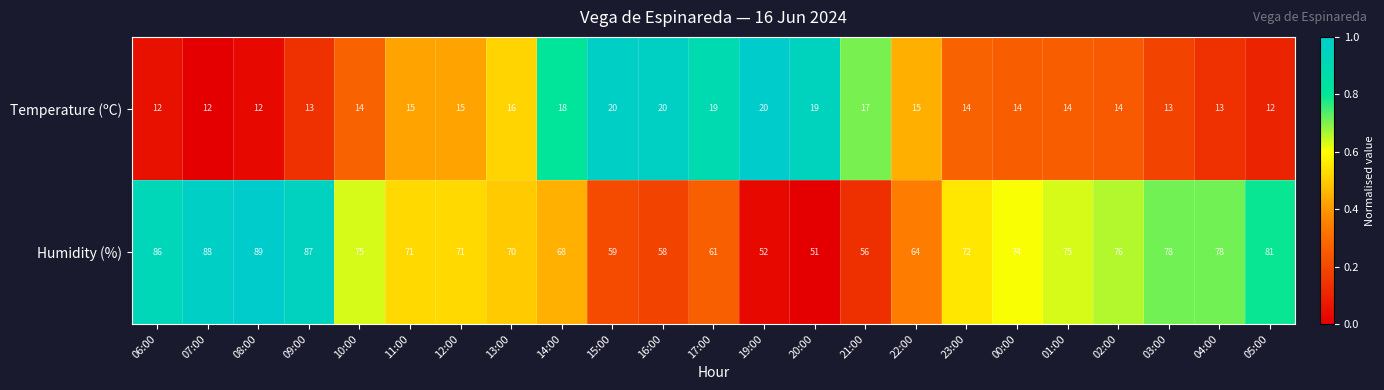

Which series has the largest total across all categories?

Humidity (%)